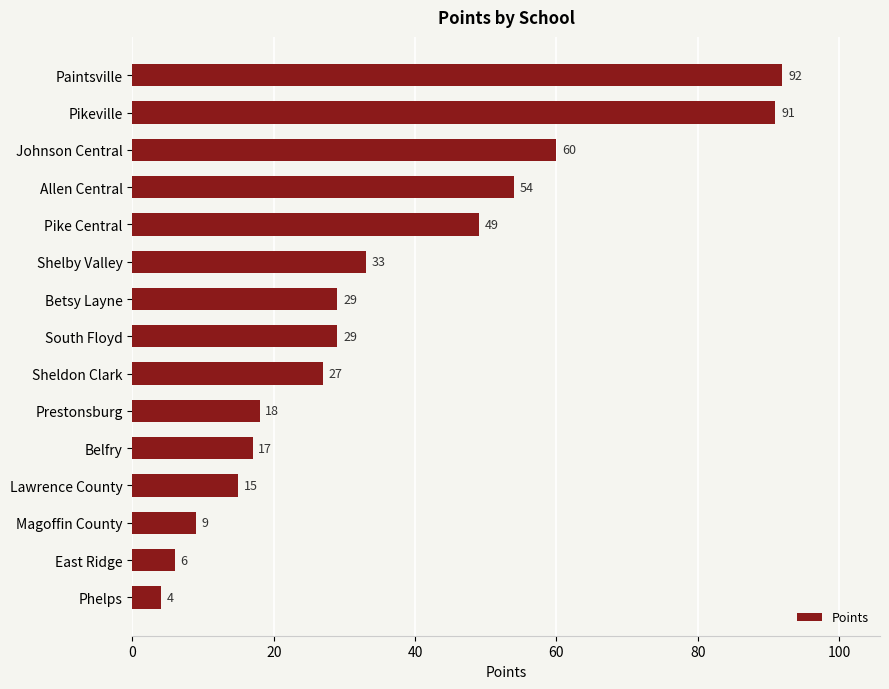

What position from the bottom is Prestonsburg?

6